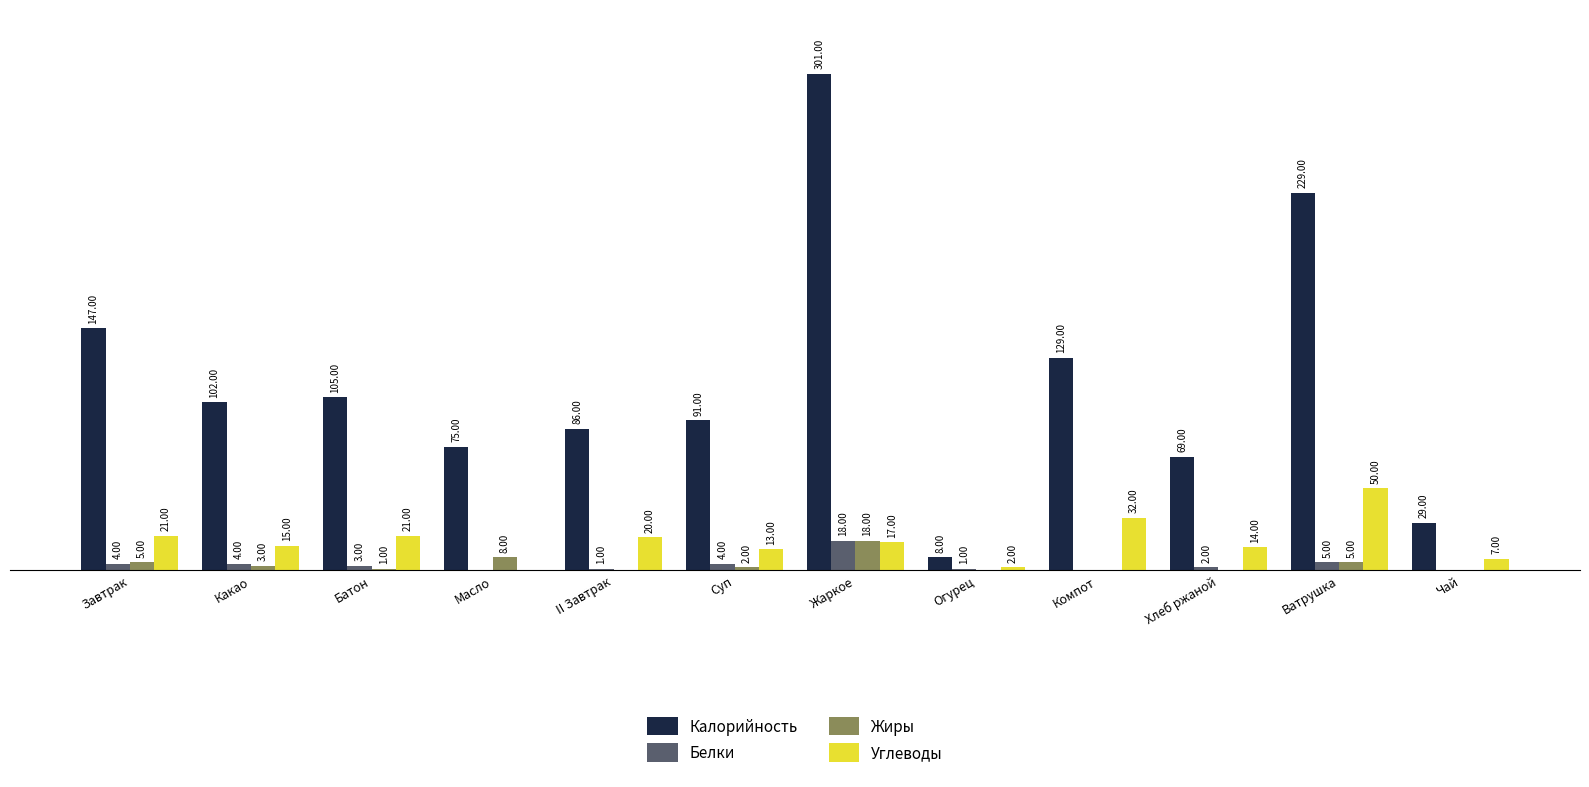

Which category has the highest value across all series?

Жаркое